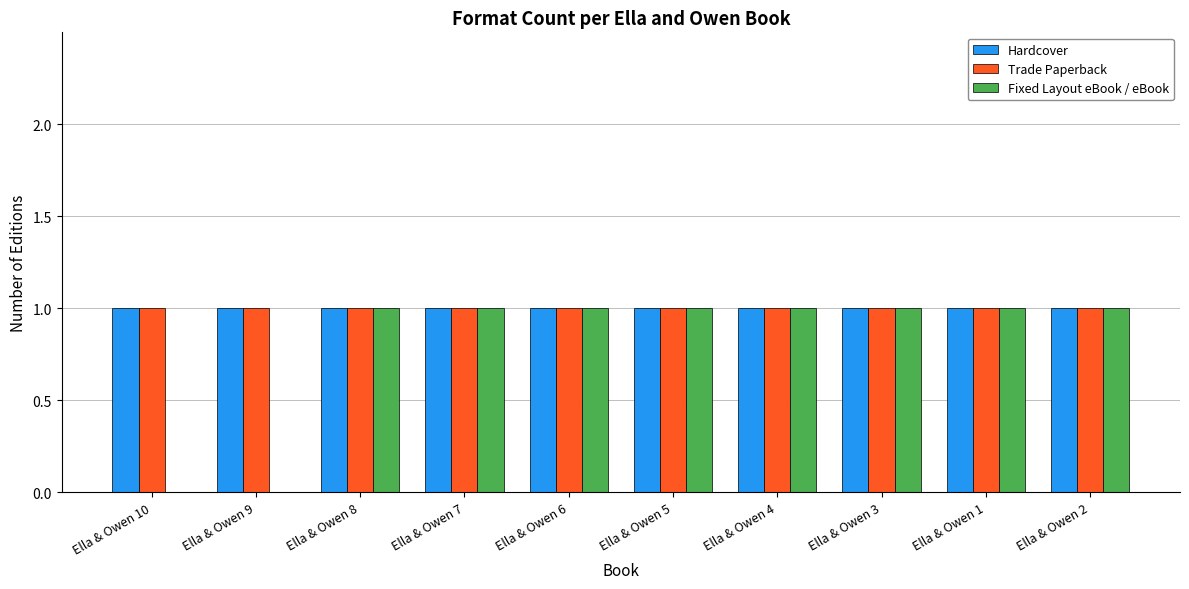

Is it true that Hardcover equals 1 at Ella & Owen 2?

True